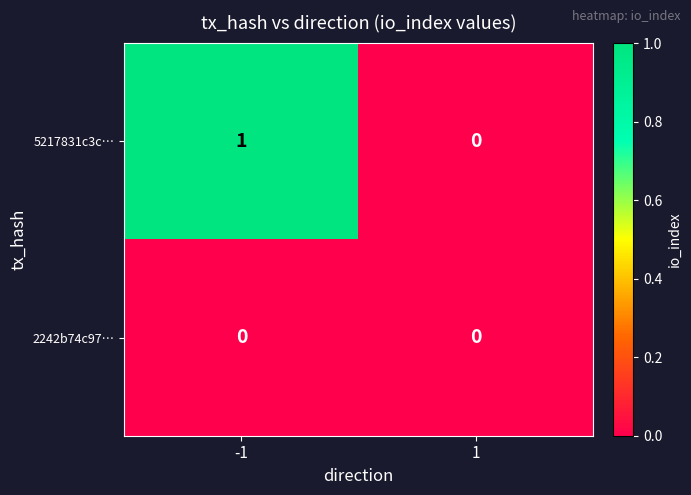

True or false: 2242b74c97… has a value of 0 at 1.

True